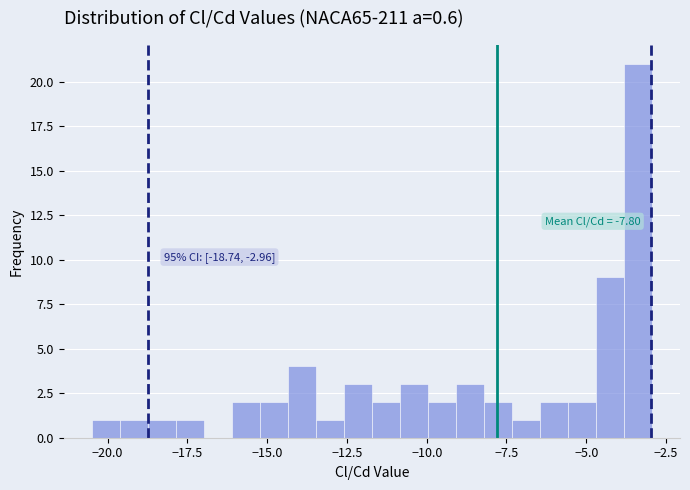

Around what value on the x-axis is the tallest bar? Give the approximate position of its centre, as read against the axis.

-3.5